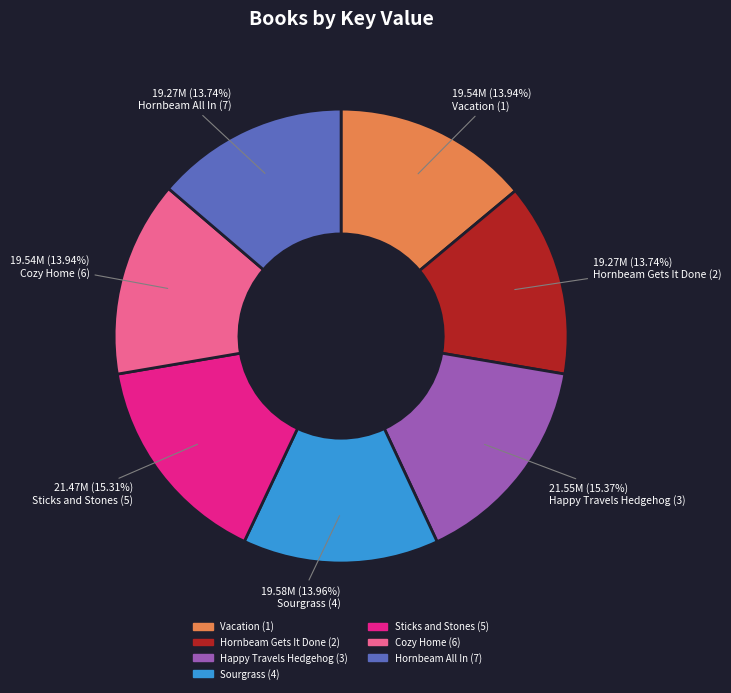

What is the total percentage of Vacation (1) and Hornbeam Gets It Done (2)?

27.7%